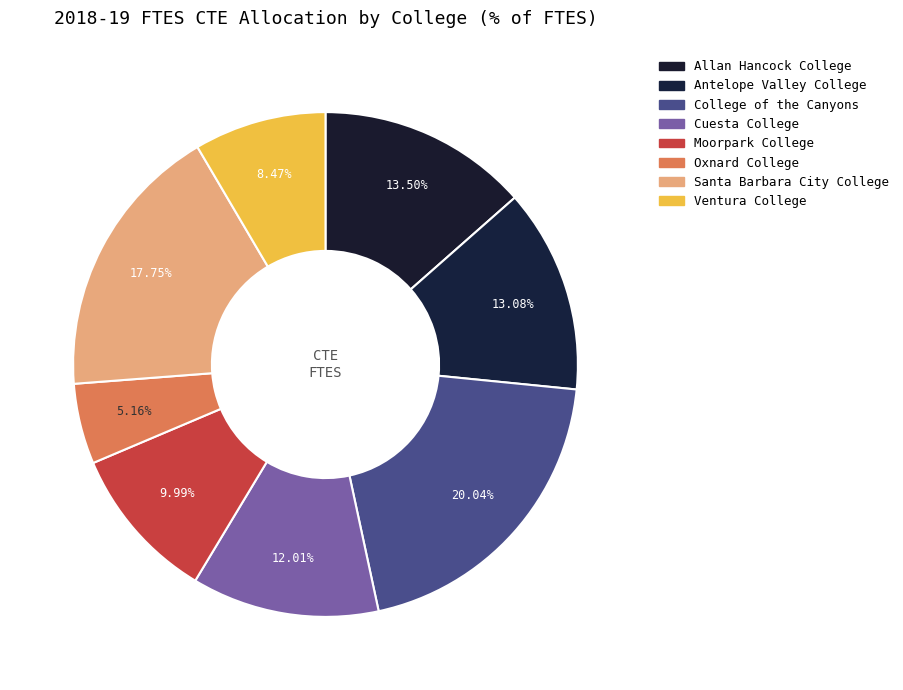

Combined, do Allan Hancock College and Oxnard College account for over 50%?

No